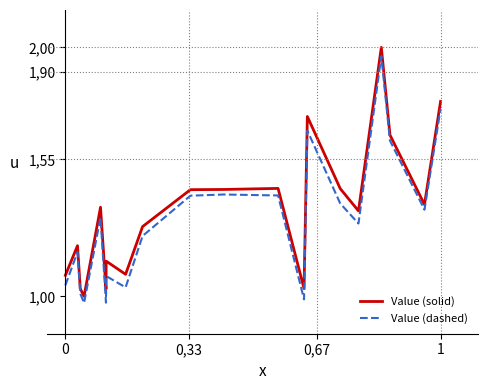

What are all the series names shown in the legend?

Value (solid), Value (dashed)